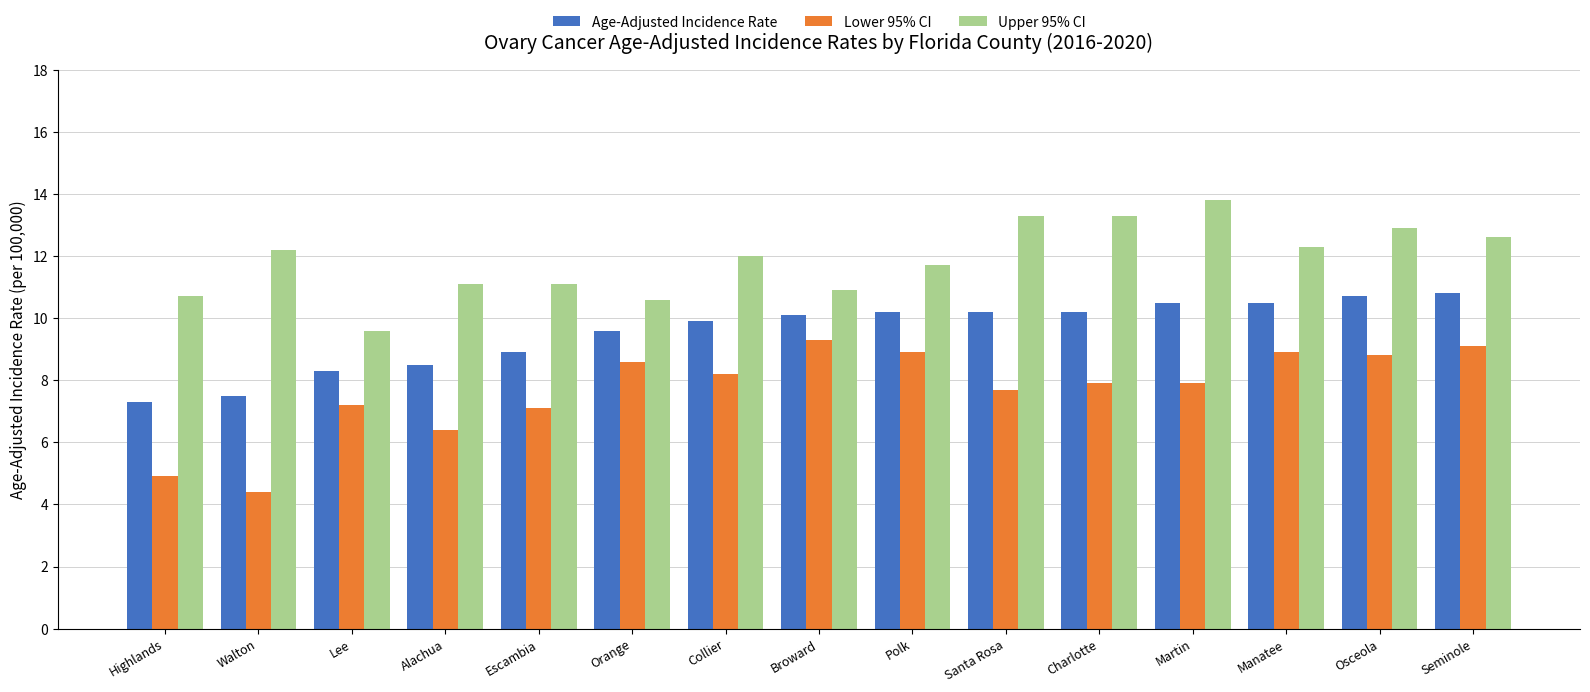

At which label does Upper 95% CI first exceed 12?

Walton